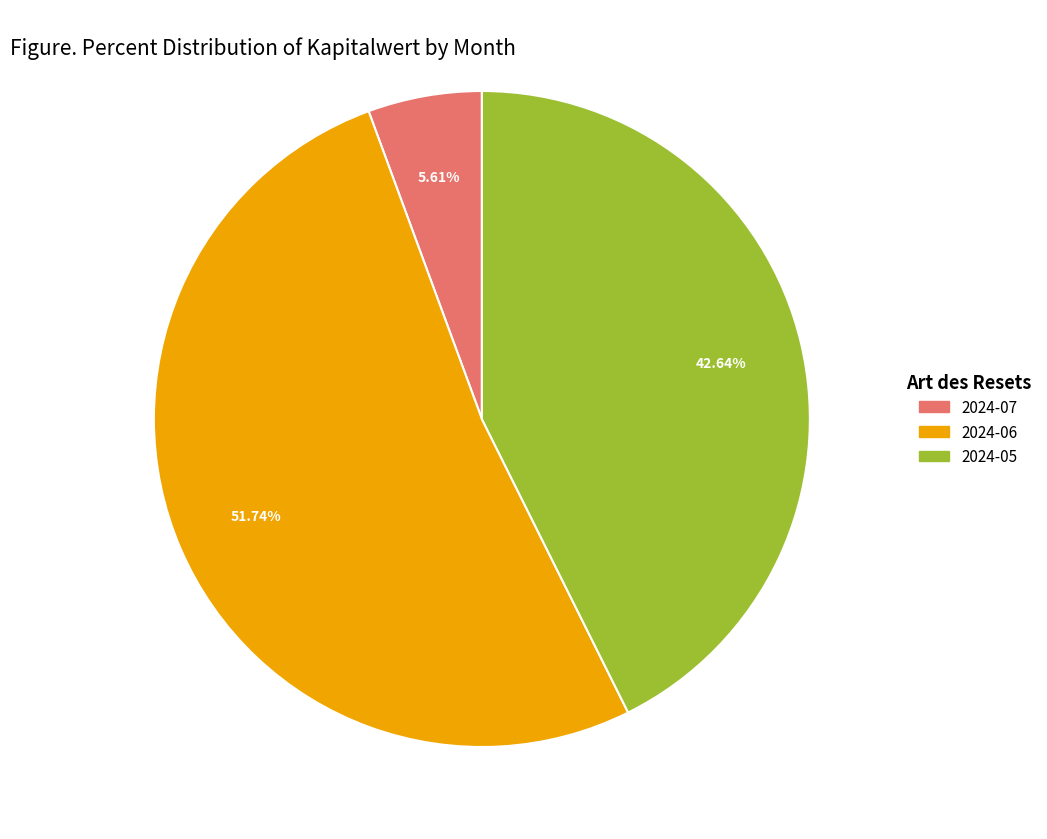

Does any single category account for the majority?

Yes